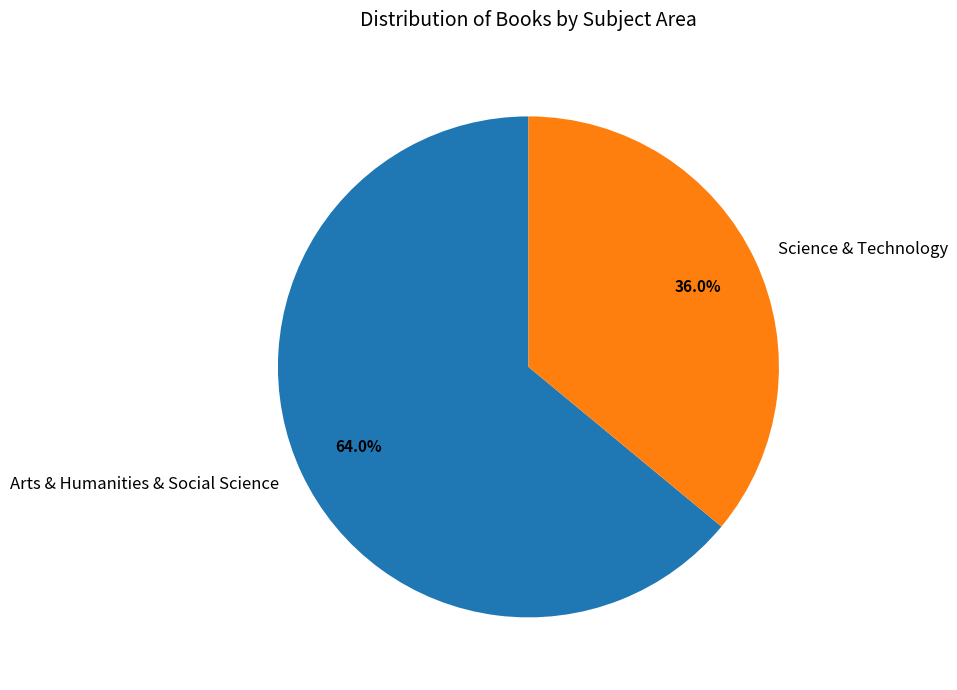

True or false: Science & Technology accounts for 36% of the total.

True